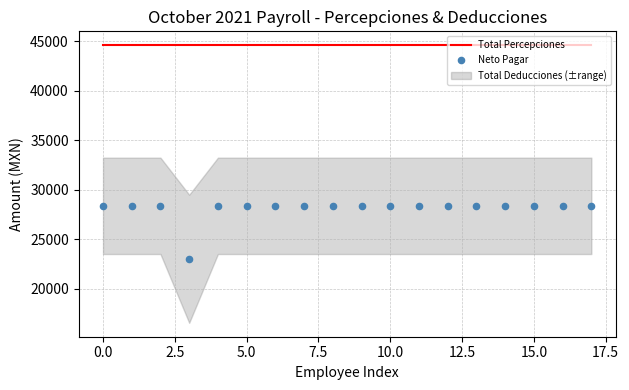

Which series contains the highest Y value?

Total Percepciones